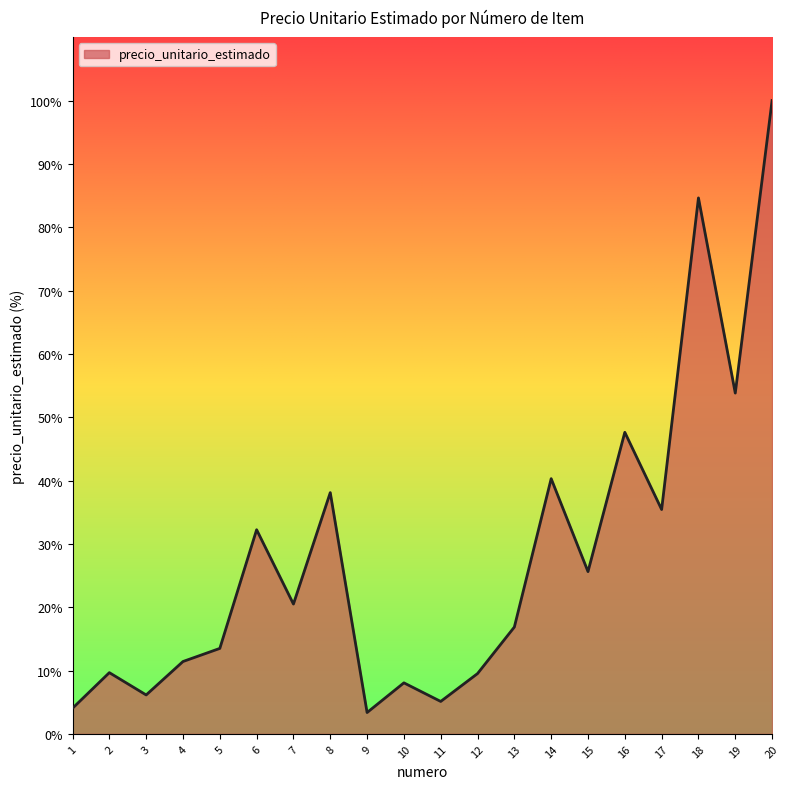

What is the difference between the values at 18 and 12?

75.1